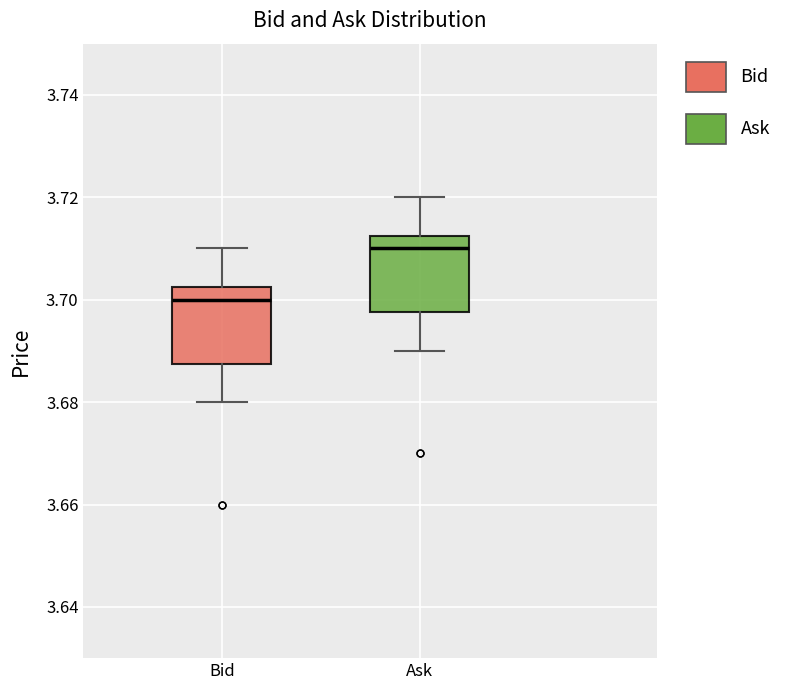

Reading left to right, transcribe this box plot: for each box, give where its median line is, the range the box spans, and where its two whiskers end, as read against the y-axis. The values are not printed on the chart, so give them approximately, as read against the axis.

Bid: median 3.700, box 3.688 to 3.702, whiskers 3.680 to 3.710
Ask: median 3.710, box 3.698 to 3.712, whiskers 3.690 to 3.720